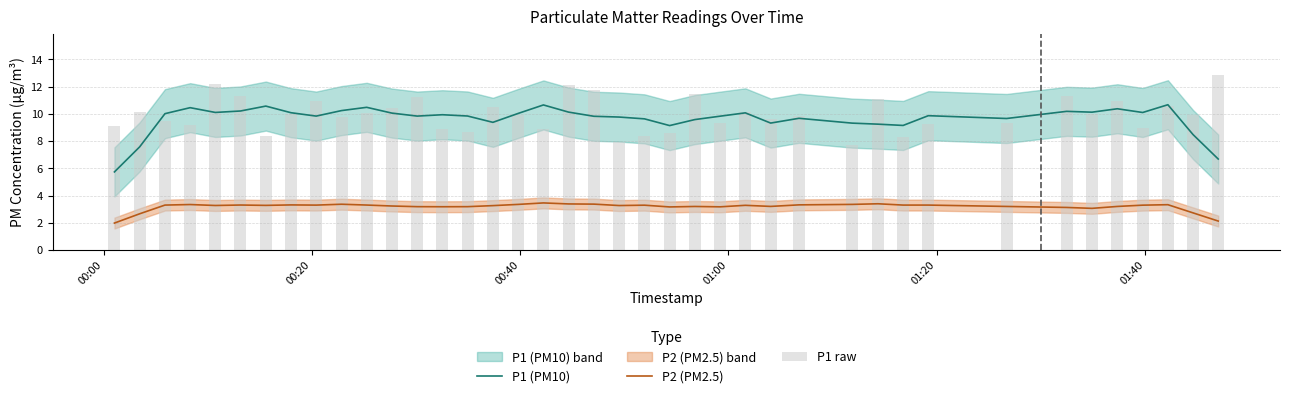

Reading left to right, extract all data points from this chart.

P1 (PM10): 5.7	7.6	10.0	10.4	10.1	10.2	10.6	10.1	9.8	10.2	10.5	10.0	9.8	9.9	9.8	9.4	10.0	10.6	10.1	9.8	9.8	9.6	9.1	9.6	9.8	10.1	9.3	9.7	9.3	9.2	9.1	9.9	9.7	10.2	10.1	10.4	10.1	10.7	8.5	6.7
P2 (PM2.5): 2.0	2.7	3.3	3.3	3.3	3.3	3.3	3.3	3.3	3.4	3.3	3.2	3.2	3.2	3.2	3.3	3.4	3.5	3.4	3.4	3.3	3.3	3.2	3.2	3.2	3.3	3.2	3.3	3.4	3.4	3.3	3.3	3.2	3.1	3.1	3.2	3.3	3.3	2.7	2.1
P1 raw: 9.1	10.1	9.5	9.2	12.2	11.3	8.4	10.0	11.0	9.8	10.0	10.4	11.2	8.8	8.7	10.5	9.9	8.9	12.1	11.8	7.9	8.4	8.6	11.5	9.3	10.1	9.7	9.8	7.7	11.1	8.3	9.3	9.3	11.3	10.0	10.9	9.0	10.6	9.9	12.9